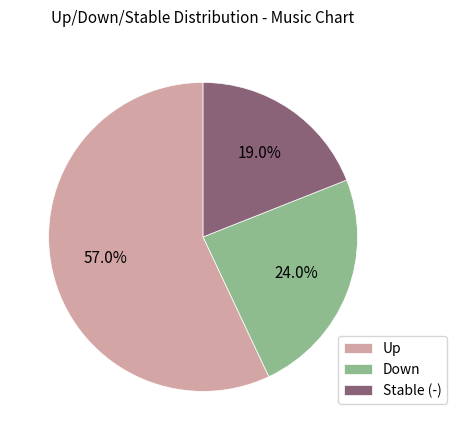

Which category has the biggest portion of the pie?

Up